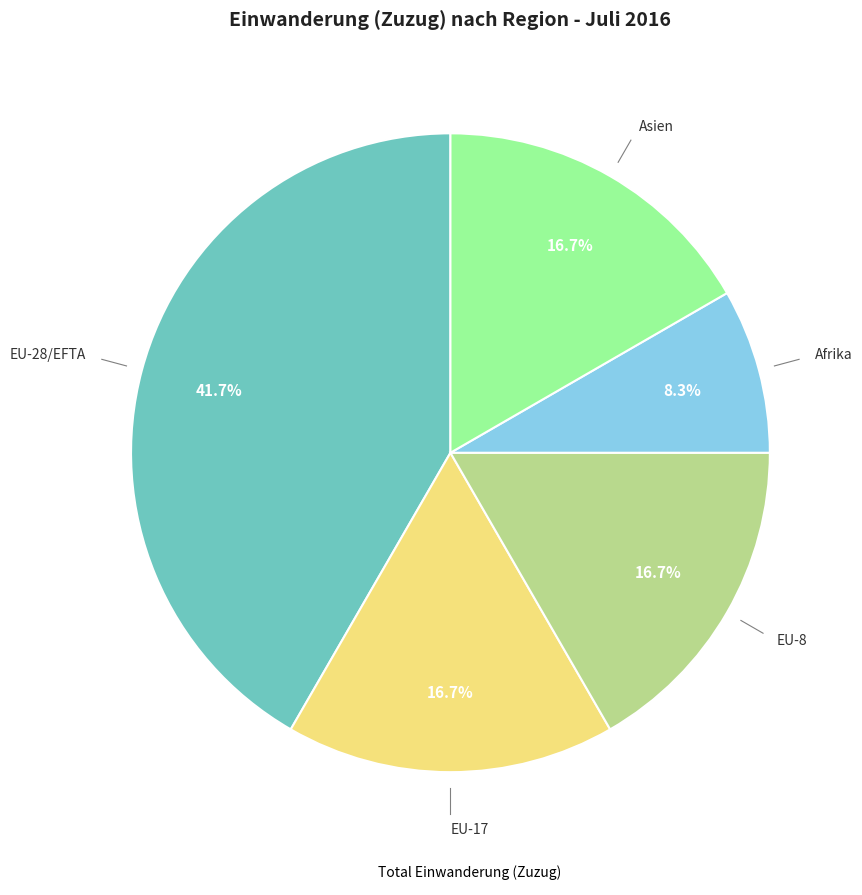

Does any single category account for the majority?

No